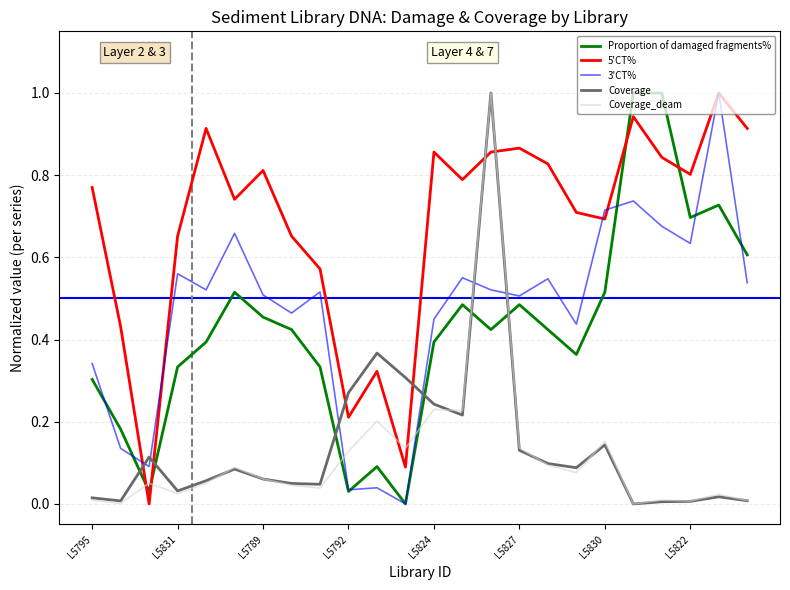

Which series has the largest total across all categories?

5'CT%